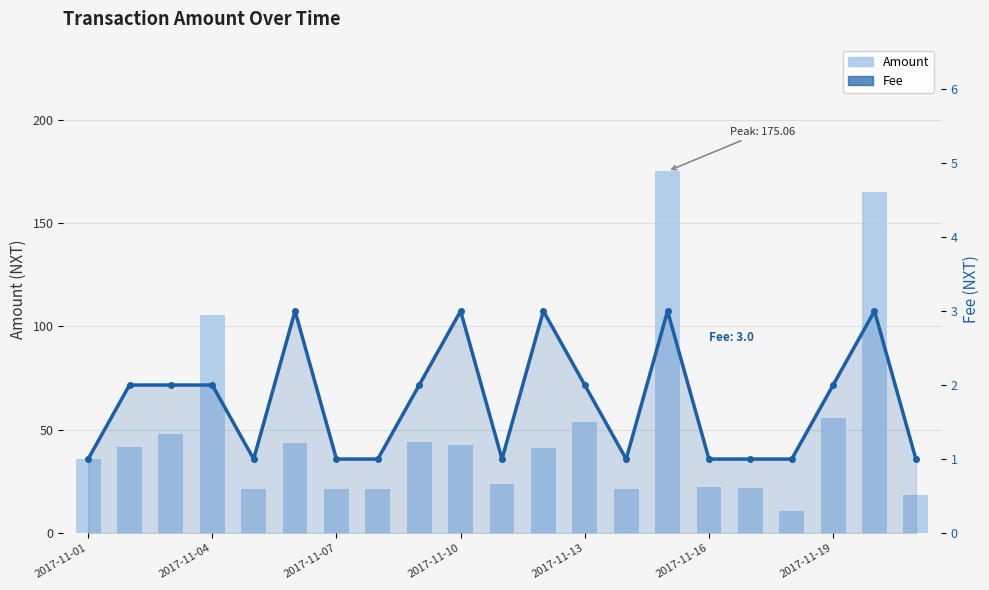

Which series has the largest range (max minus min)?

Amount